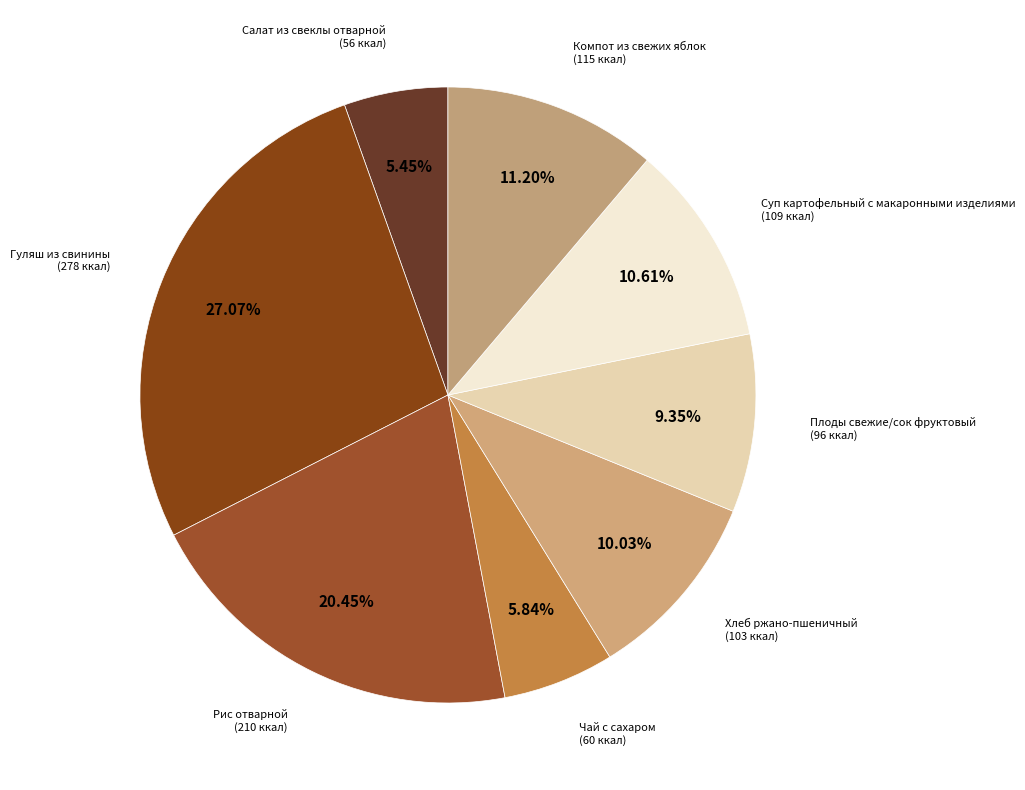

Is it true that Компот из свежих яблок is 3% of the pie?

False